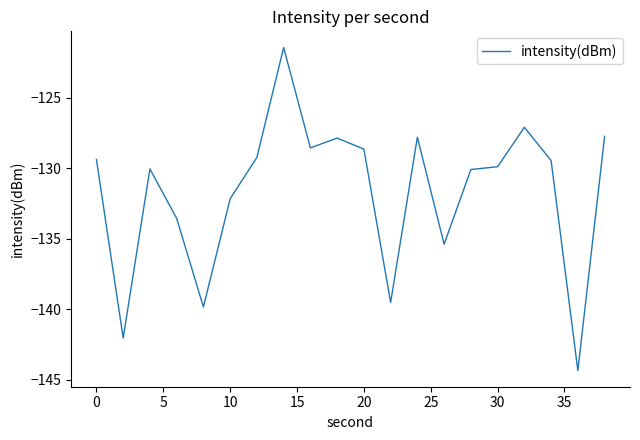

What is the difference between the maximum and minimum values?

22.9